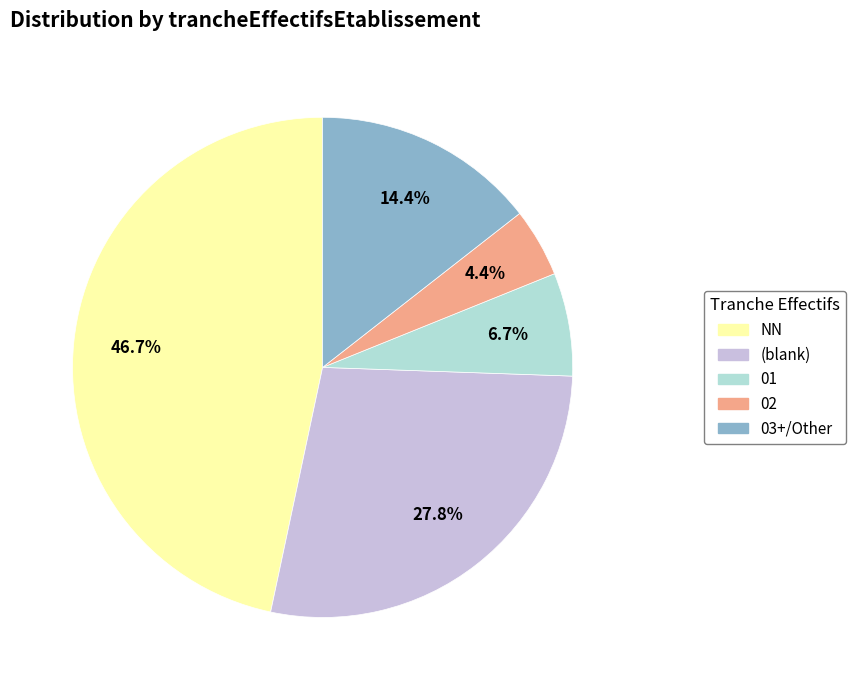

How many segments does this pie chart have?

5